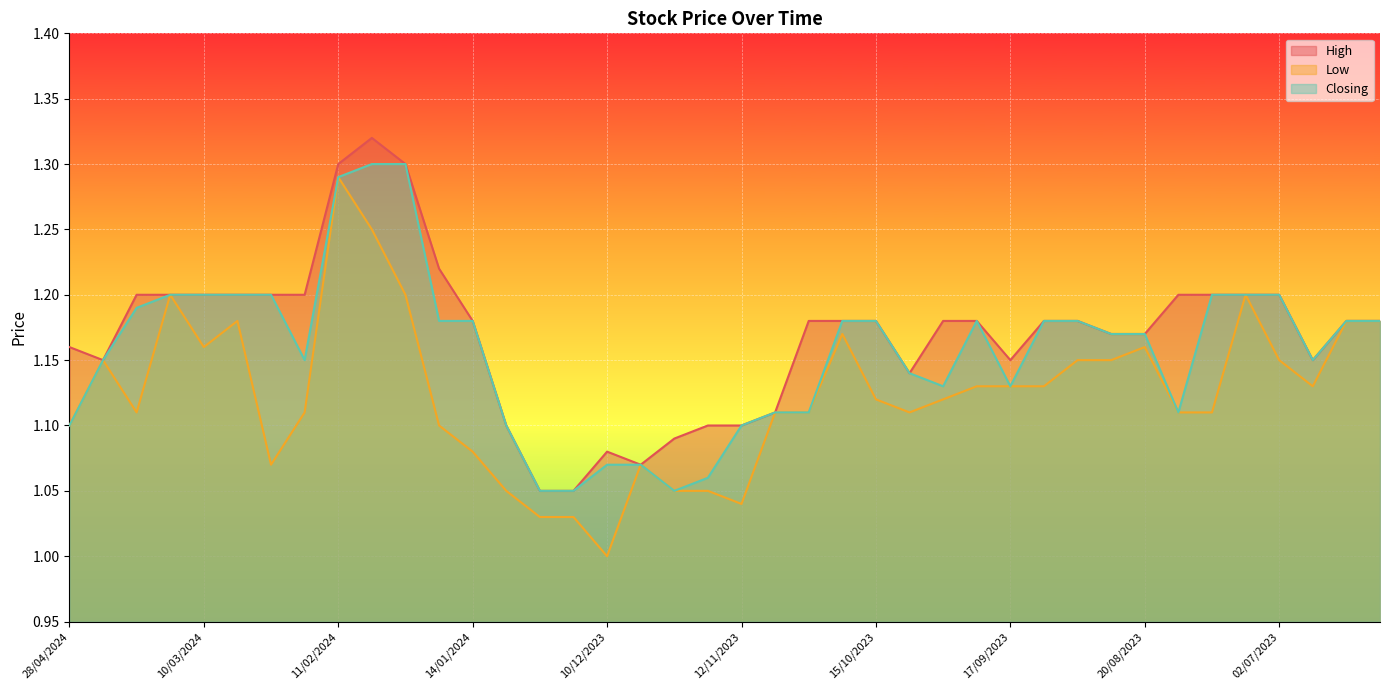

What are all the series names shown in the legend?

High, Low, Closing